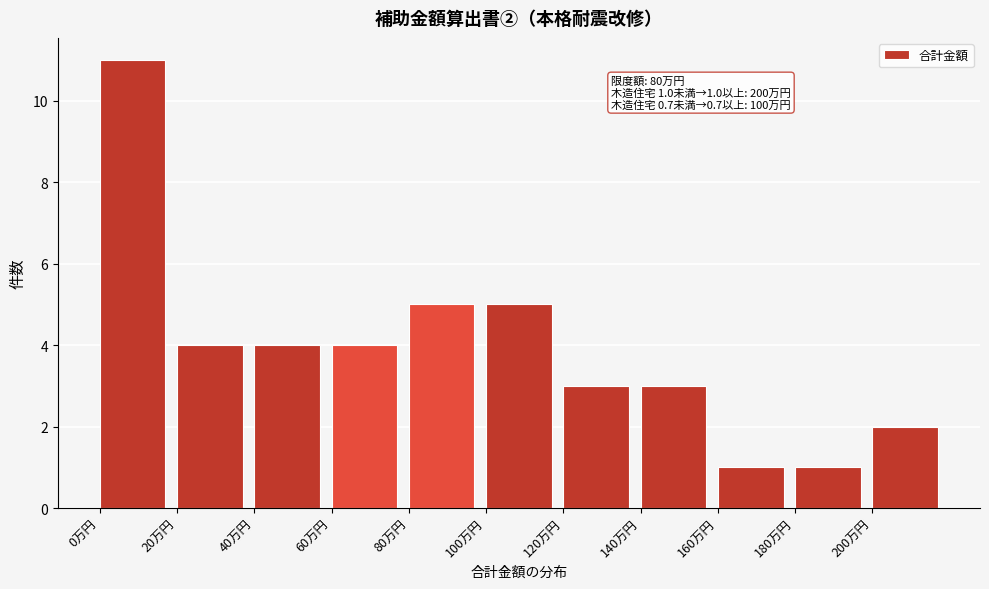

Reading left to right, extract all data points from this chart.

11	4	4	4	5	5	3	3	1	1	2